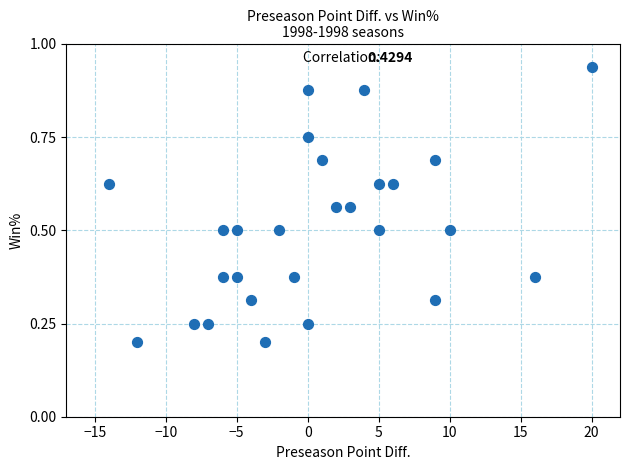

What is the range of X values (max minus min)?

34.0